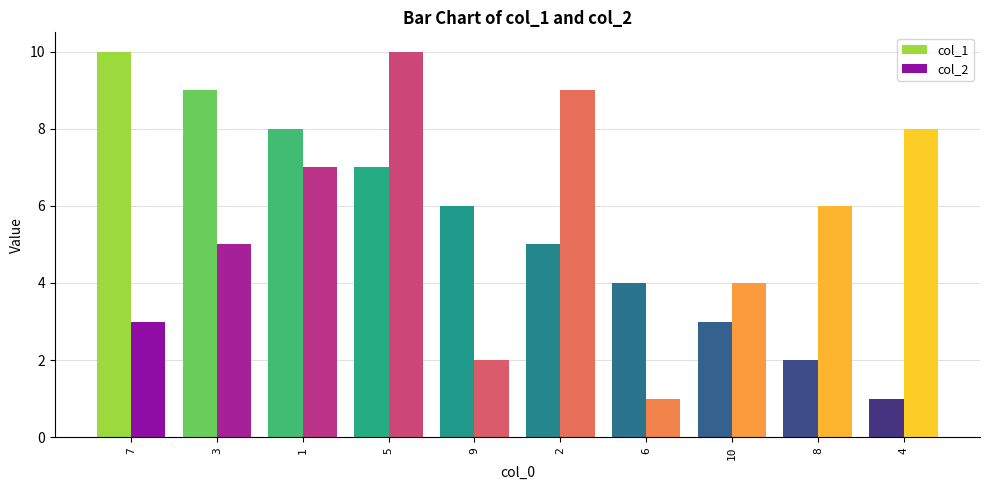

What position from the left is 5?

4